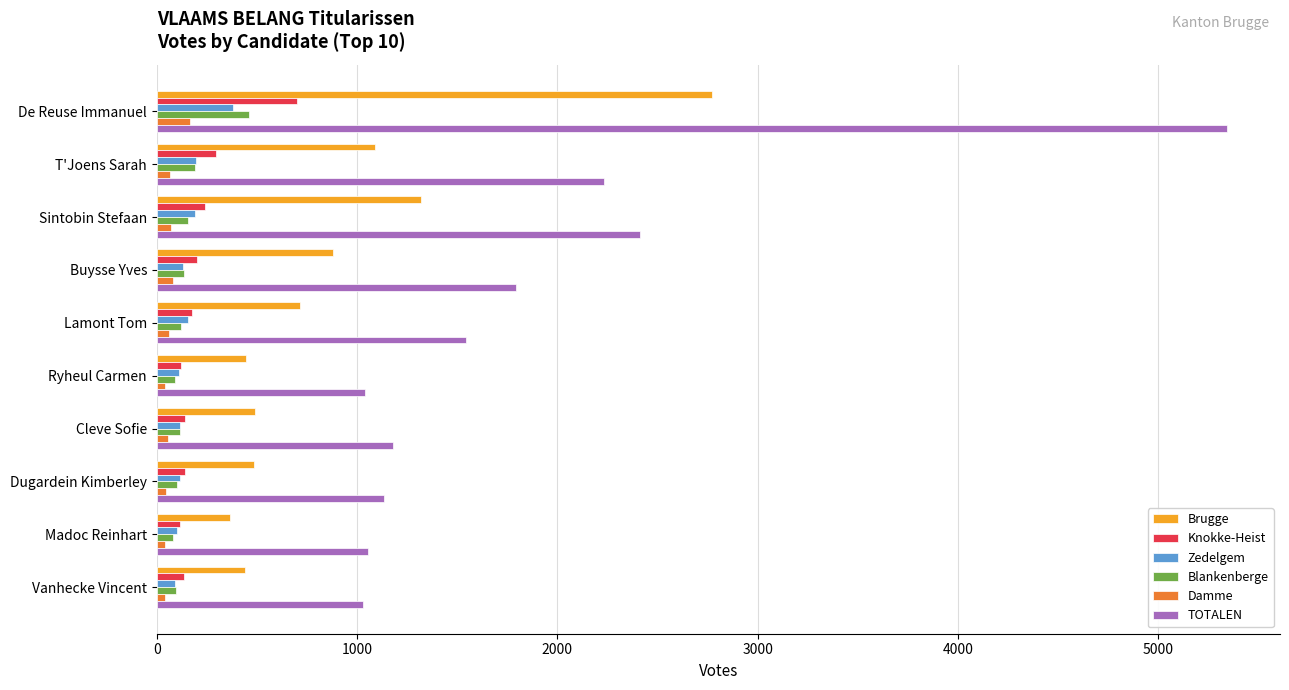

At how many categories does at least one series exceed 3221?

1